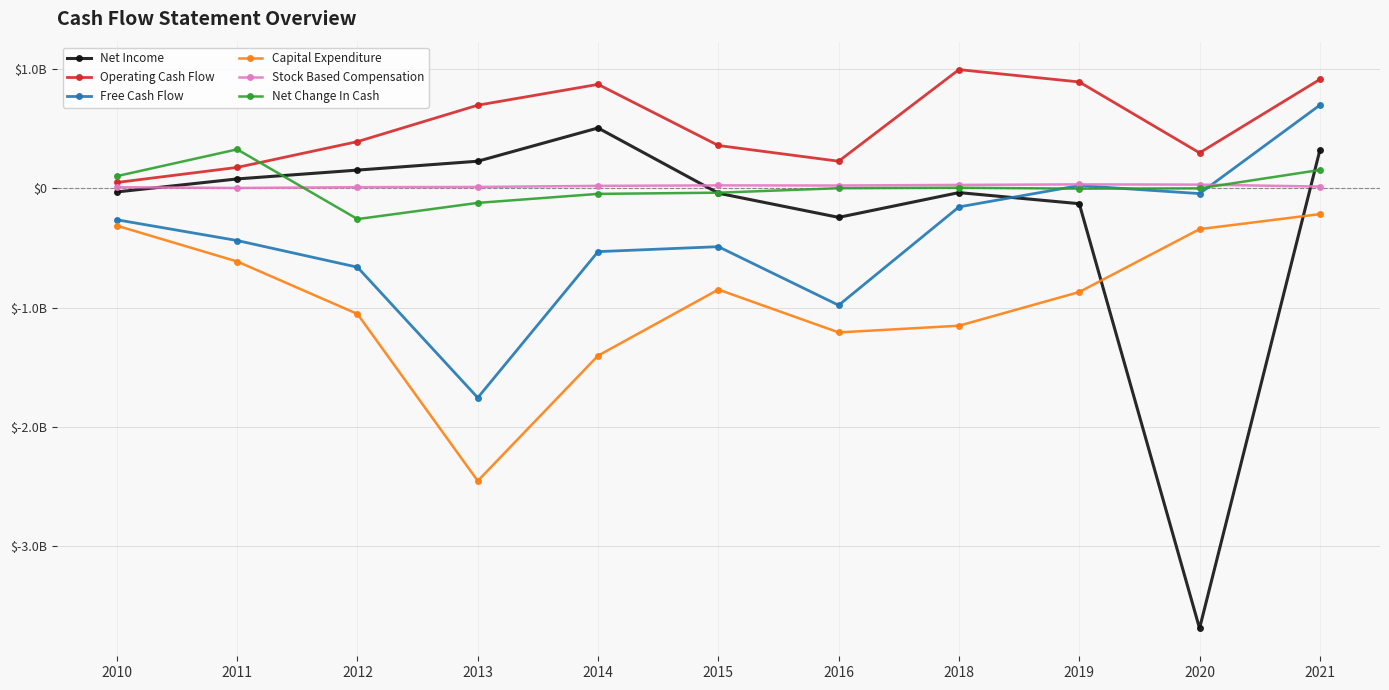

What is the sum of the Capital Expenditure values at 2018 and 2015?

-2000475000